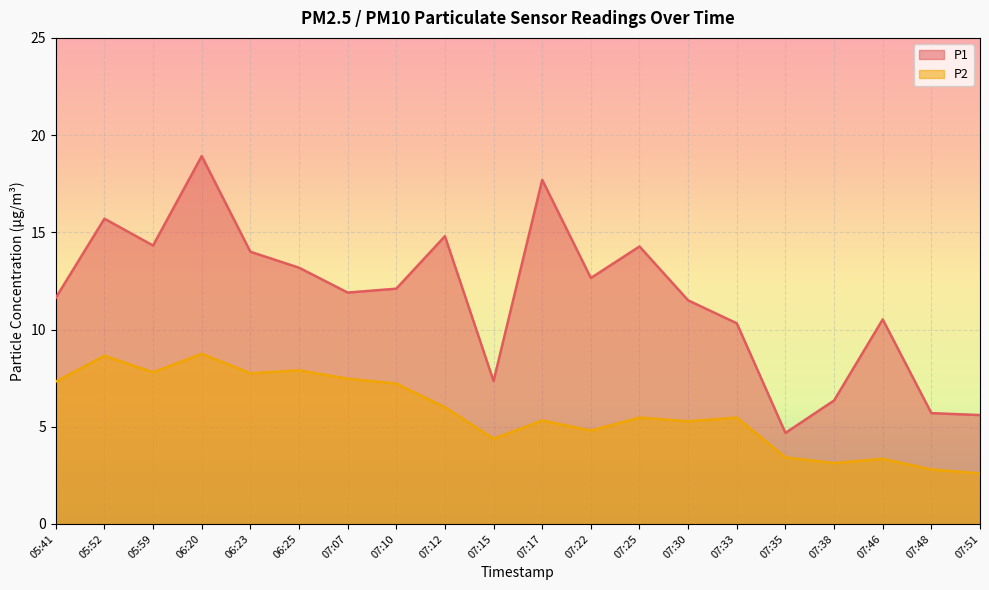

At which label does P1 first exceed 12?

05:52